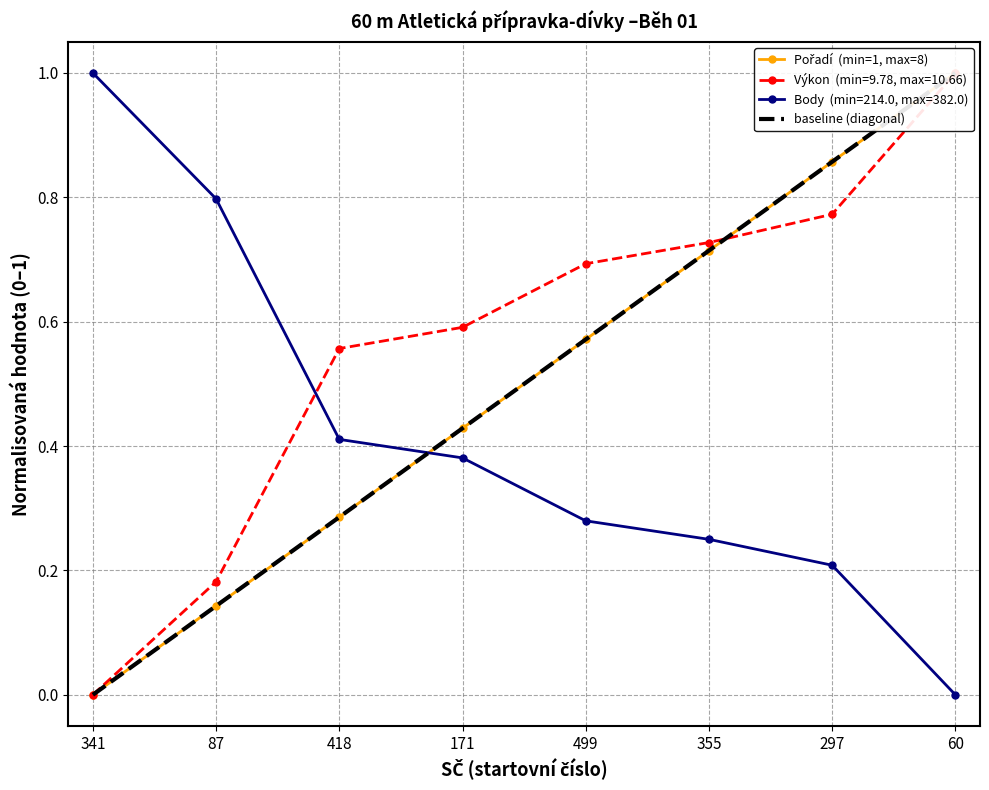

The value of Body at 87 is 0.3. True or false?

False